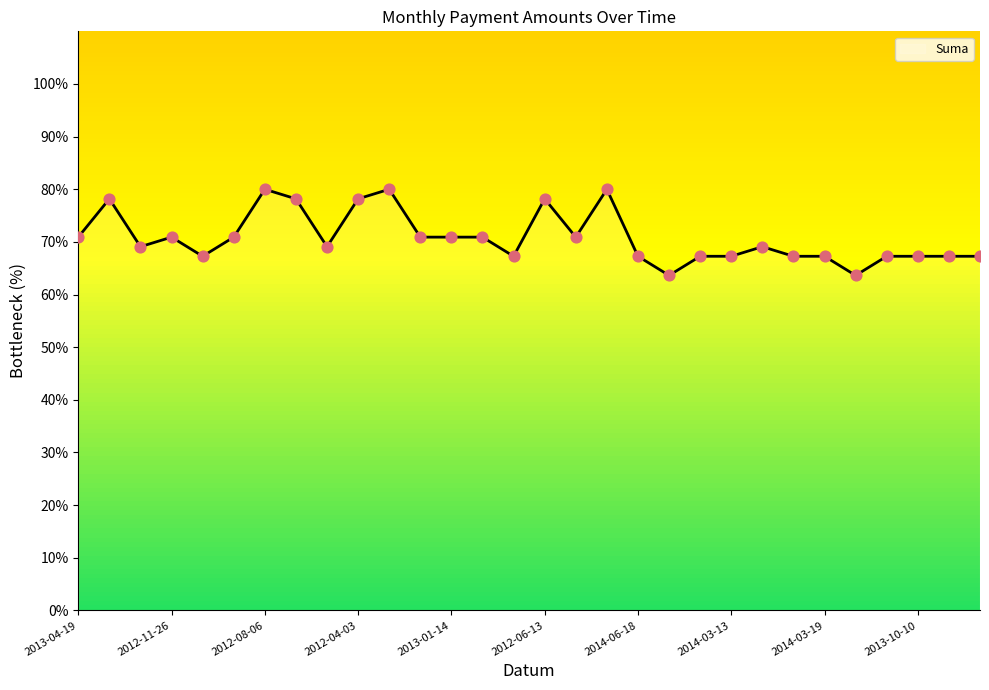

What is the difference between the maximum and minimum values?

16.4